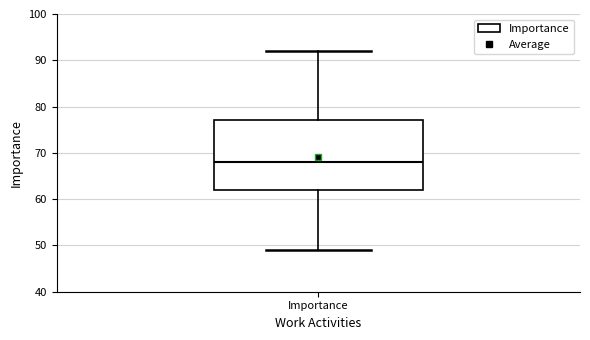

Read this box plot against the y-axis: the position of the median line, the range covered by the box, and the ends of both whiskers. The values are not printed on the chart, so give them approximately, as read against the axis.

median 68, box 62 to 77, whiskers 49 to 92